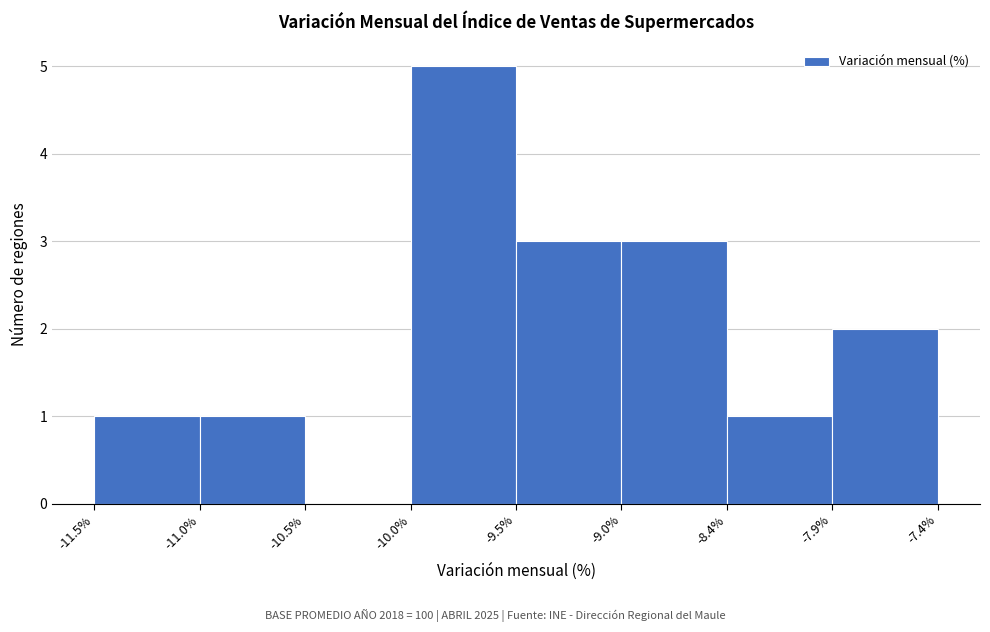

Over which range of the x-axis is the bar tallest?

-10.0% to -9.5%